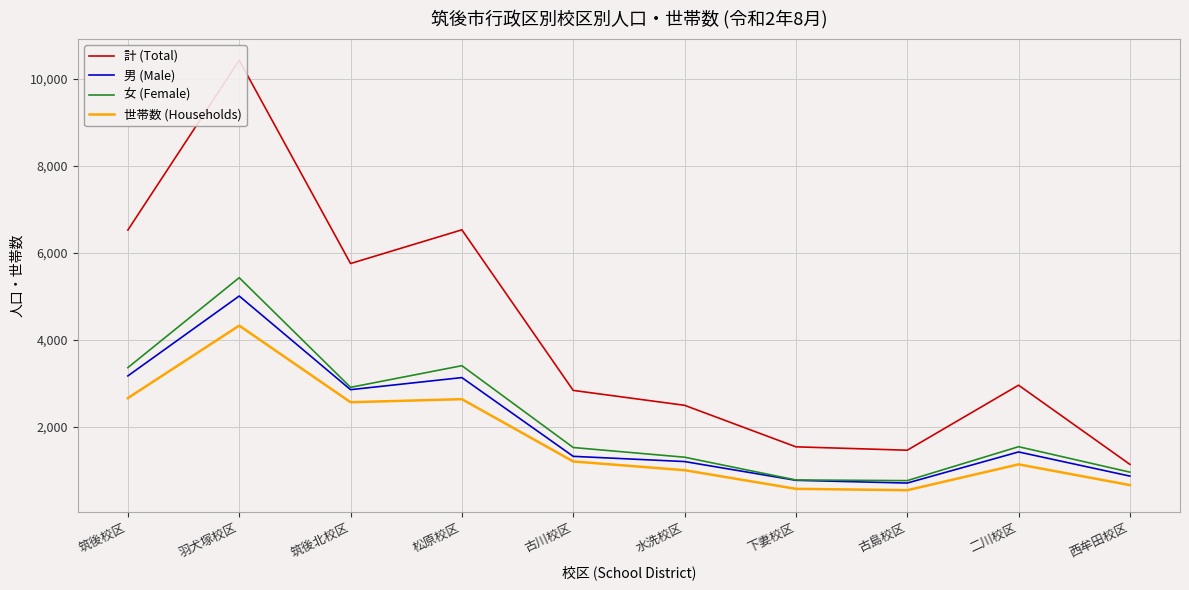

Which has a higher value, 古島校区 or 羽犬塚校区?

羽犬塚校区